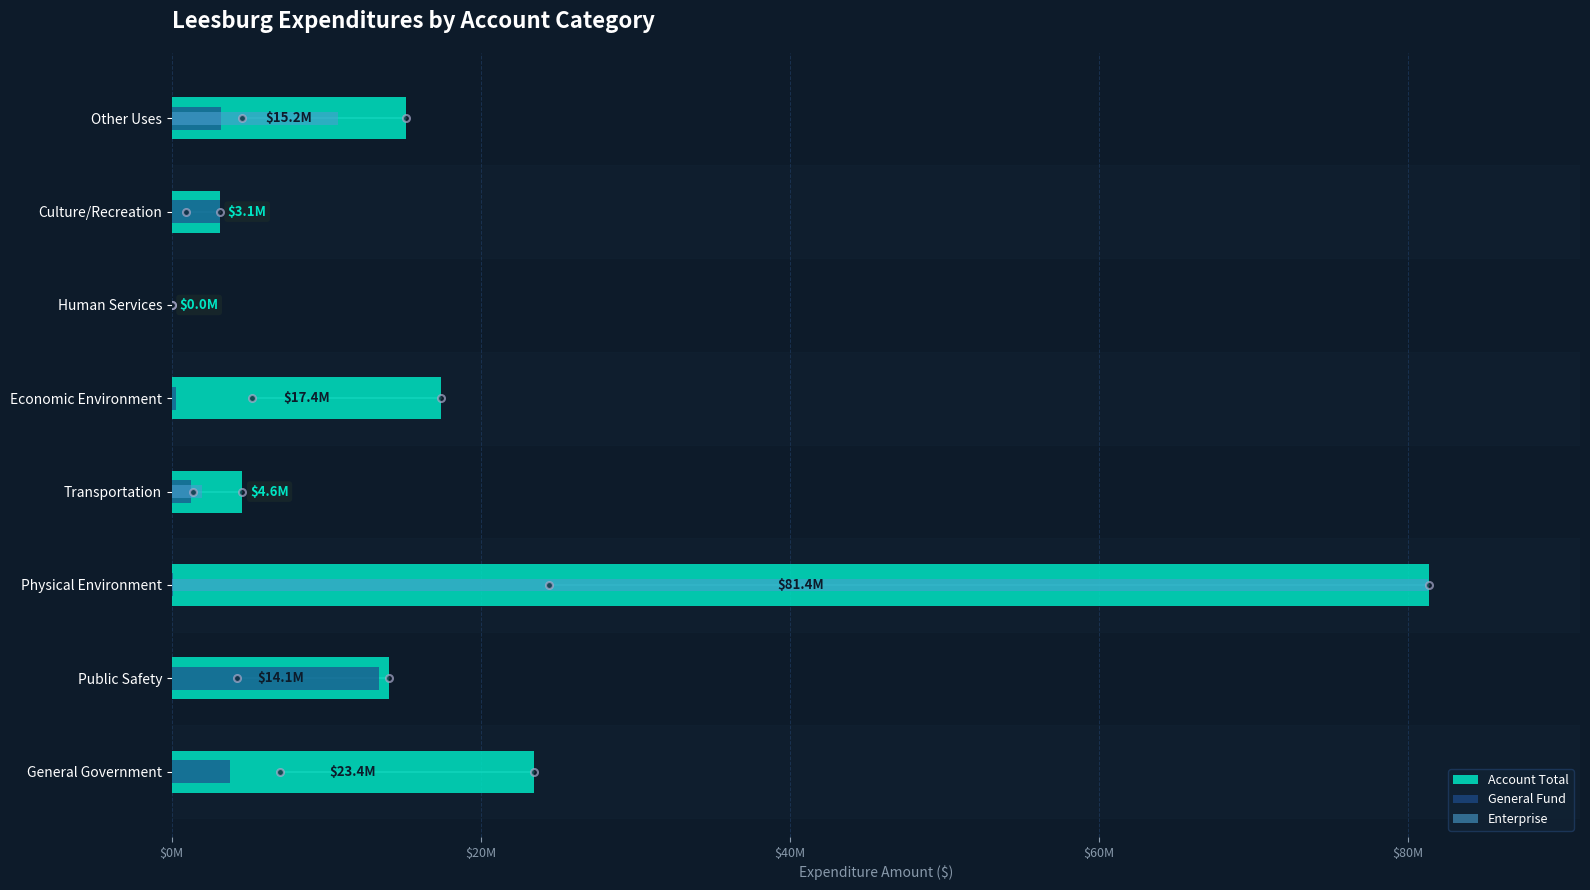

Is the value of General Fund at Physical Environment greater than the value of Account Total at Culture/Recreation?

No